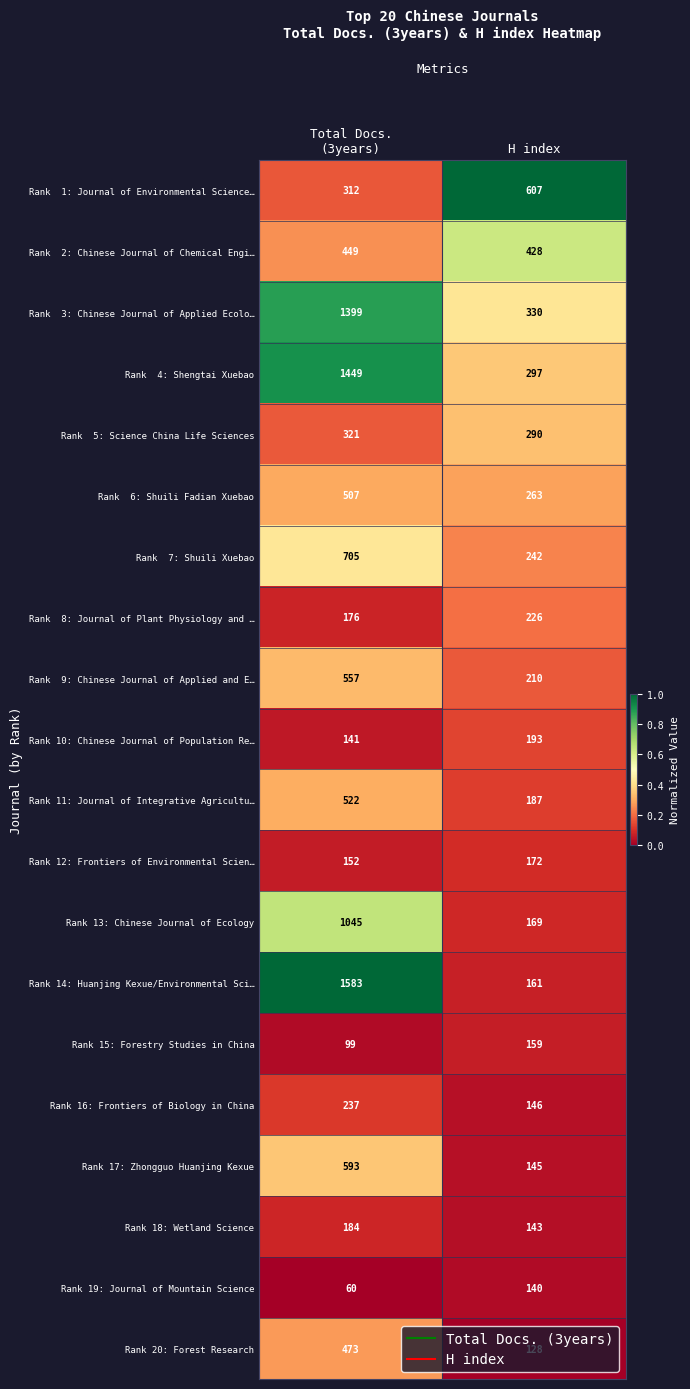

What is the maximum value shown in the chart?

1583